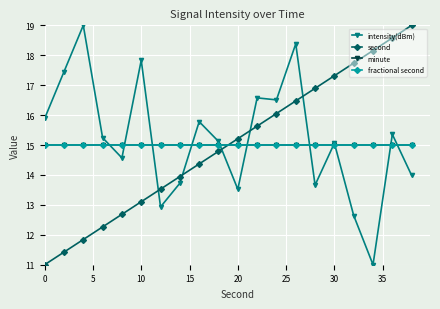

Which series has the largest total across all categories?

intensity(dBm)